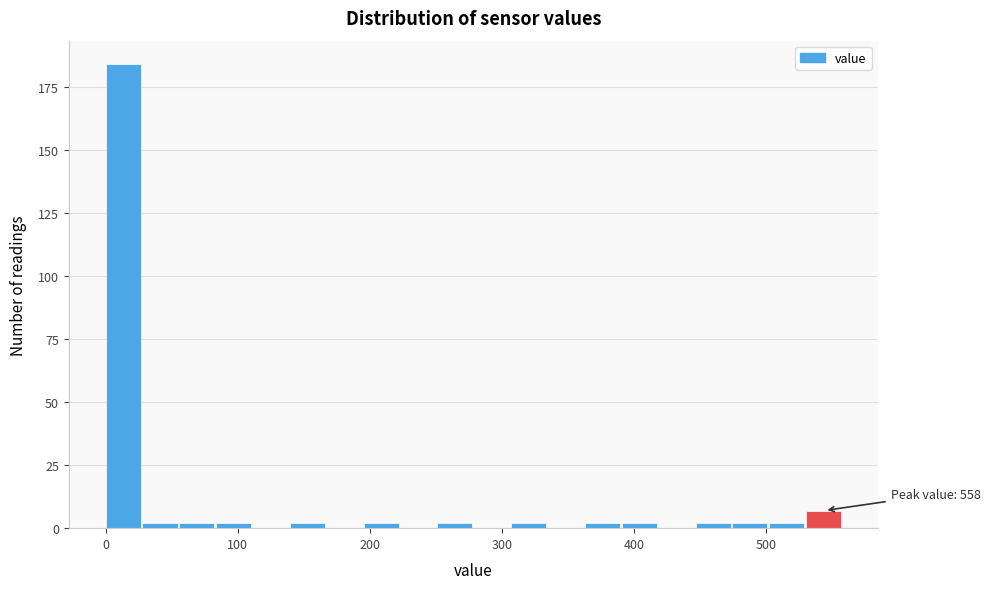

Around what value on the x-axis is the tallest bar? Give the approximate position of its centre, as read against the axis.

10